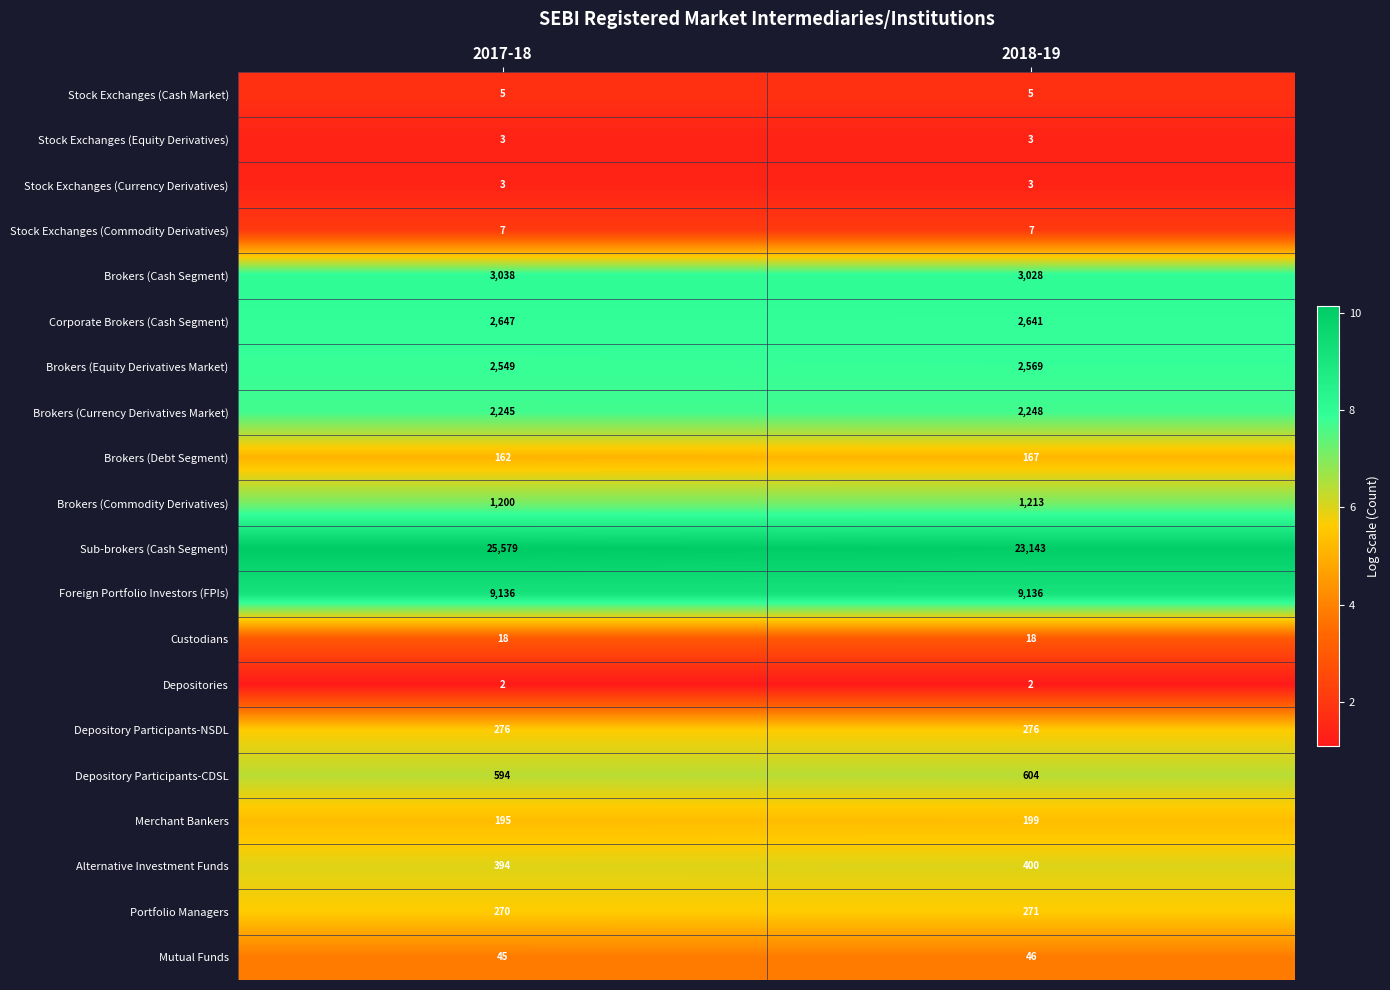

Is it true that Stock Exchanges (Commodity Derivatives) equals 2 at 2018-19?

False